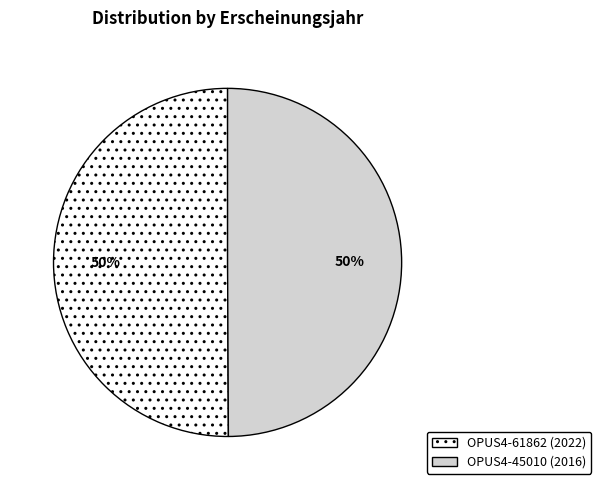

How many segments does this pie chart have?

2